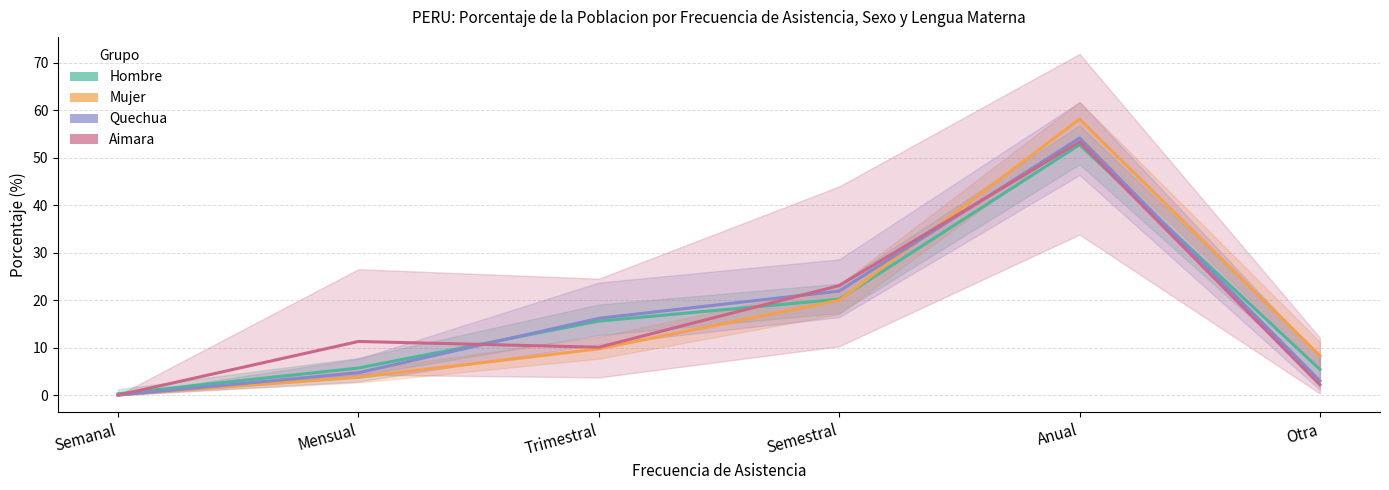

At which label is Aimara closest to 26?

Semestral